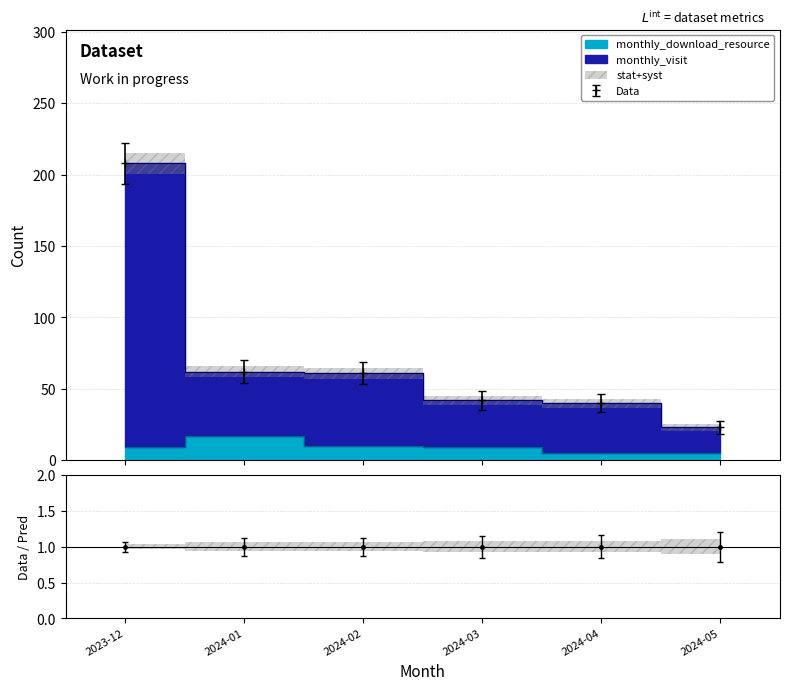

Which category has the lowest value in the monthly_download_resource series?

2024-04